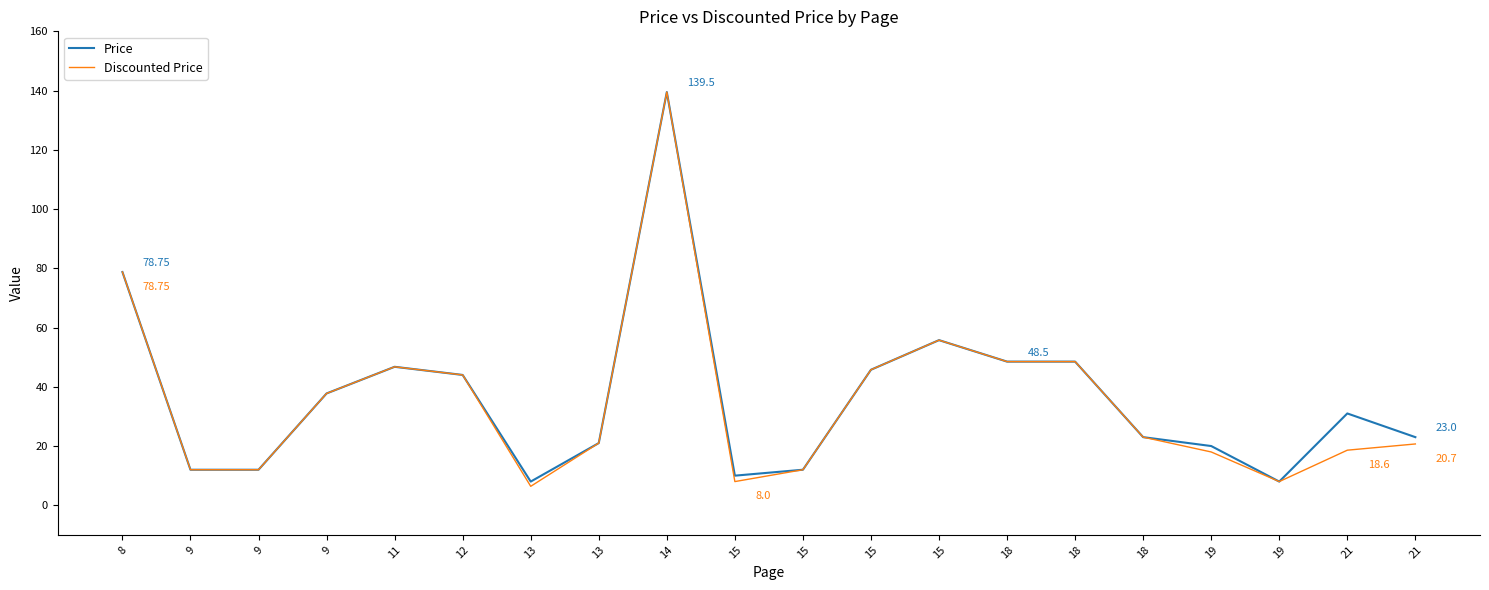

Where is Discounted Price nearest to the value 72?

8